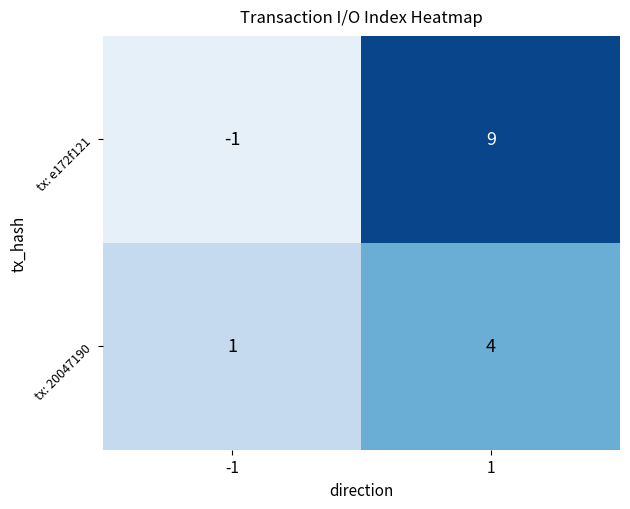

Reading left to right, what are all the values shown in this chart?

tx: e172f121: -1=-1	1=9
tx: 20047190: -1=1	1=4